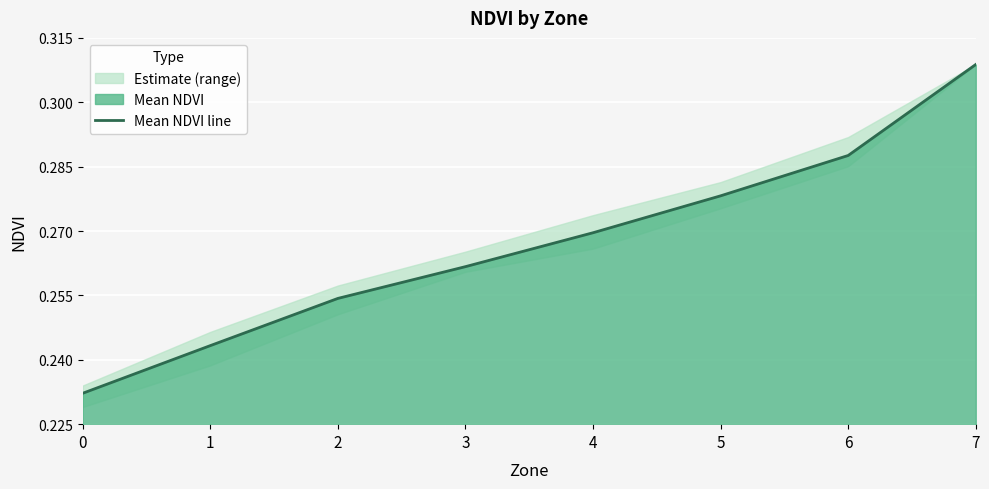

True or false: the data shows 0.2 at 0.

True